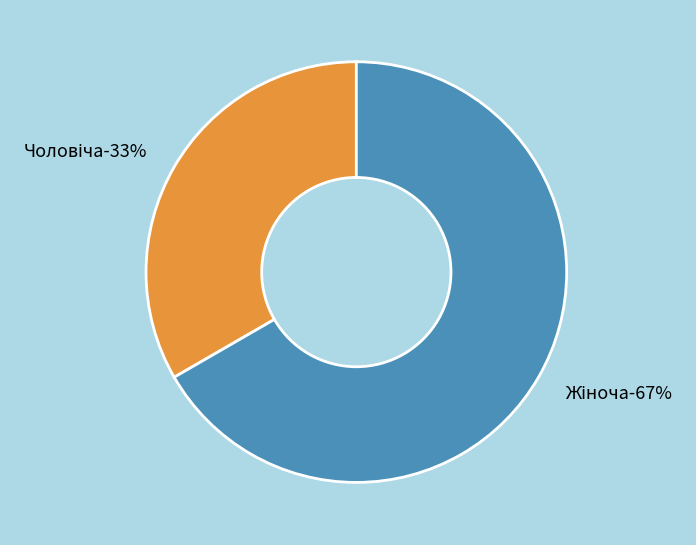

Is it true that Чоловіча is 33% of the pie?

True